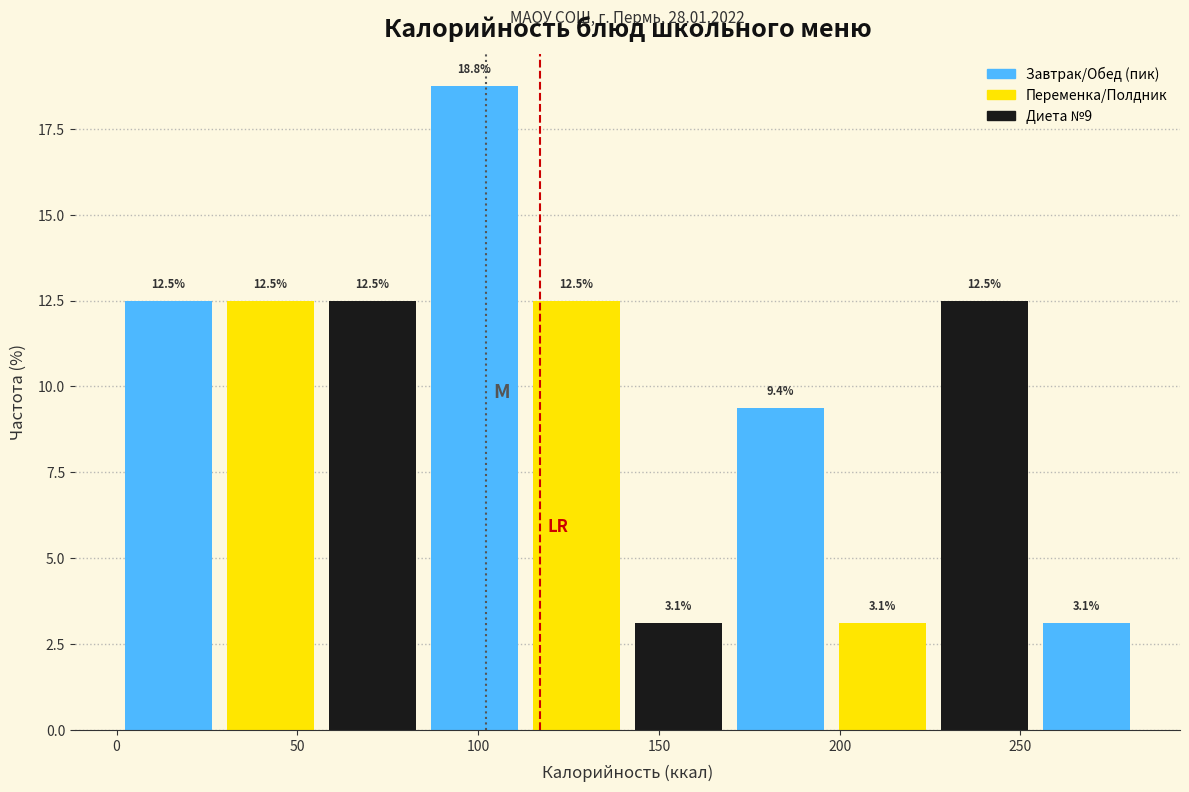

How tall is the bar that spans 255 to 280 on the x-axis? The bar edges are not printed on the chart, so give them approximately, as read against the axis.

3.1